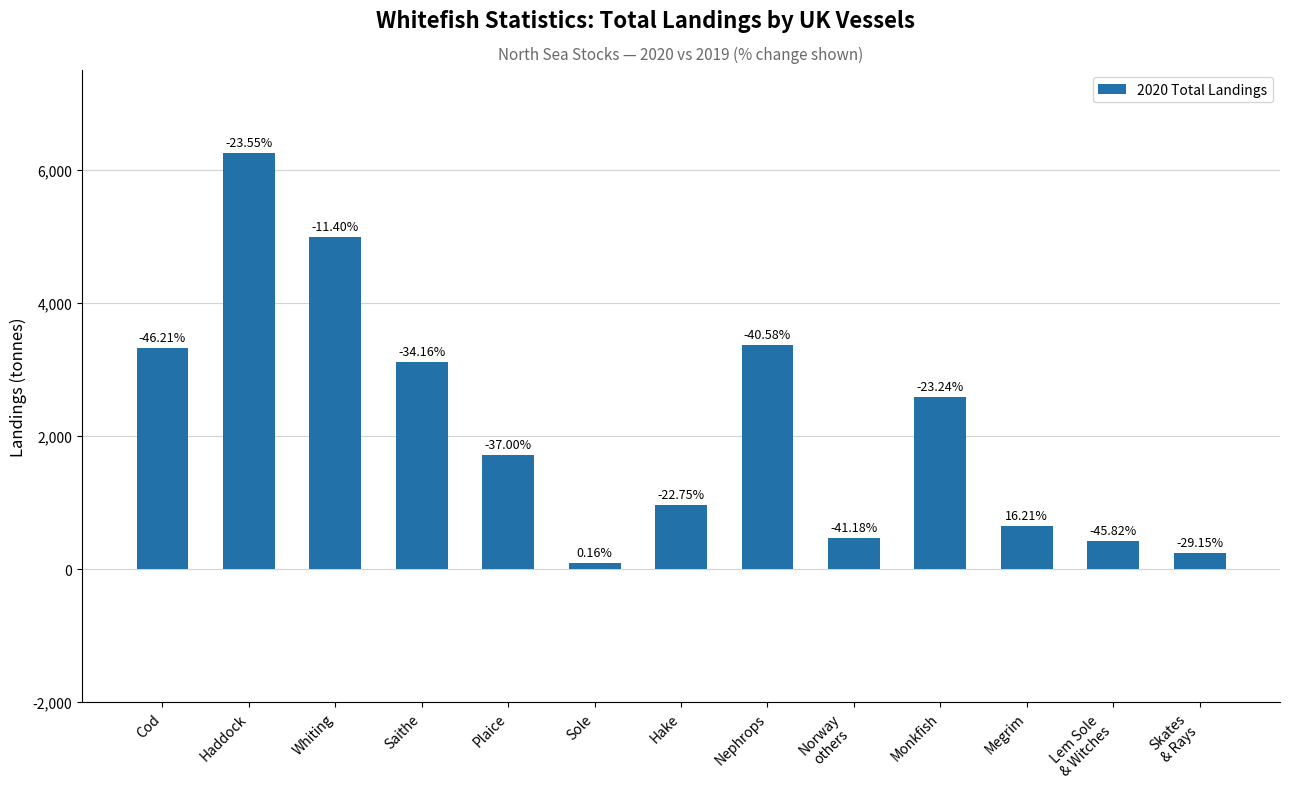

Are the bars horizontal?

No